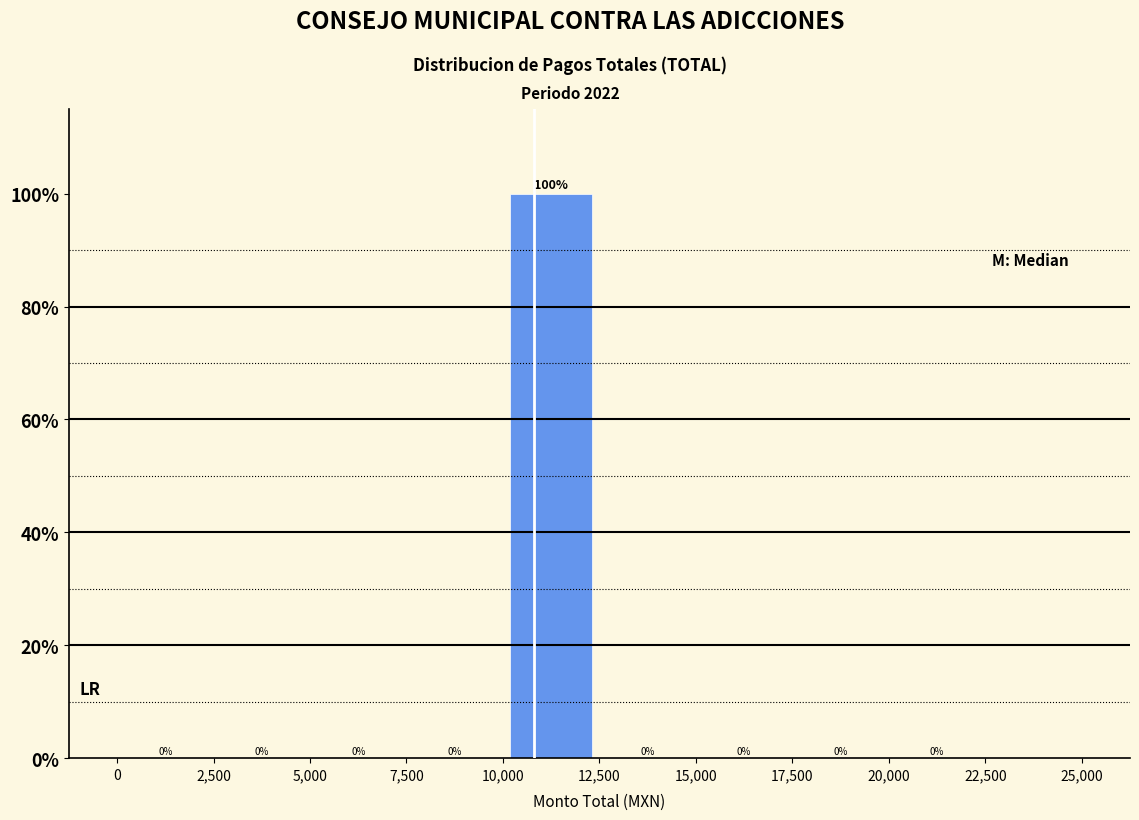

Reading left to right, list every bar in this chart as the range it spans on the x-axis followed by its height.

0 to 2,500: 0
2,500 to 5,000: 0
5,000 to 7,500: 0
7,500 to 10,000: 0
10,000 to 12,500: 100
12,500 to 15,000: 0
15,000 to 17,500: 0
17,500 to 20,000: 0
20,000 to 22,500: 0